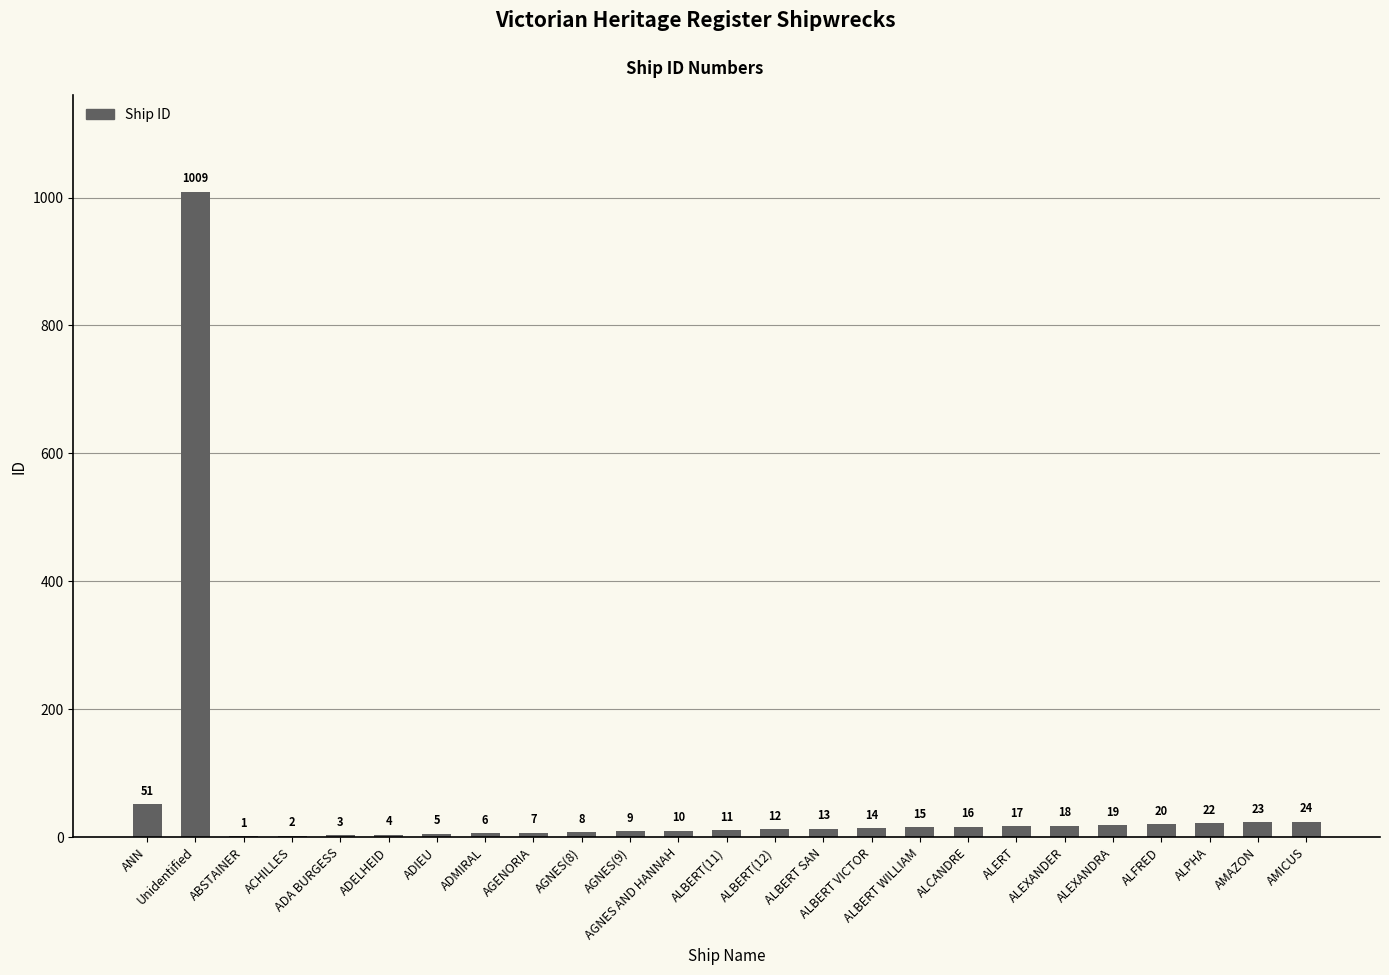

What is the sum of all values?

1339